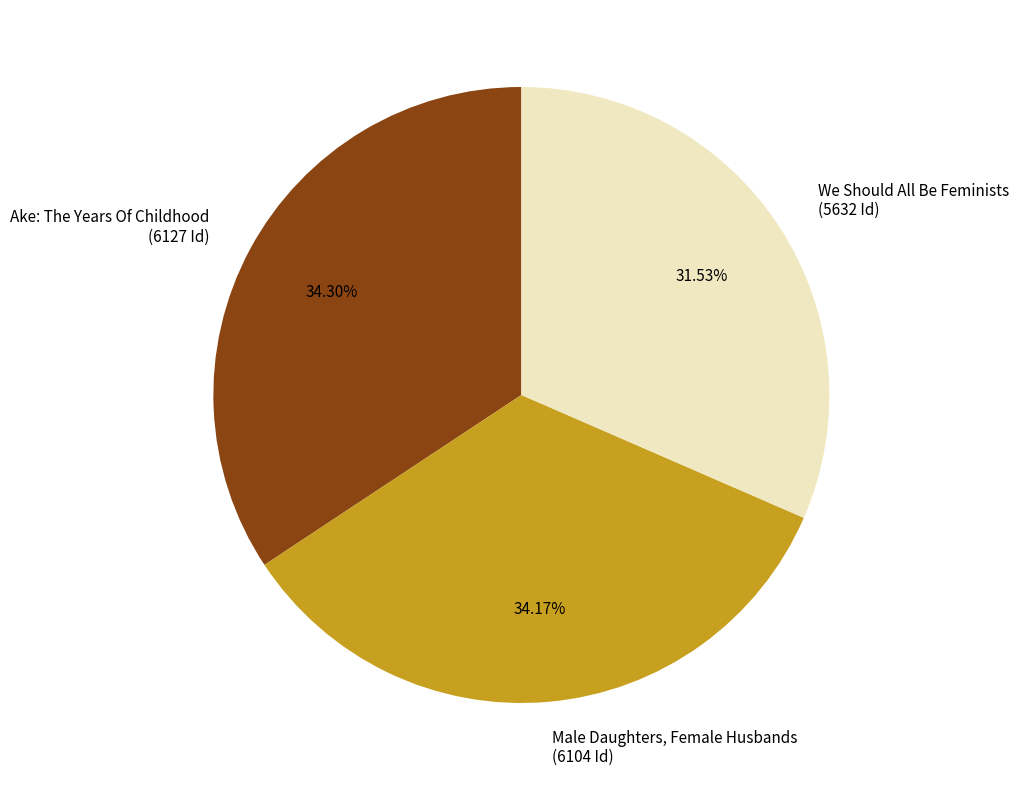

The Male Daughters, Female Husbands slice represents 34% of the pie. True or false?

True